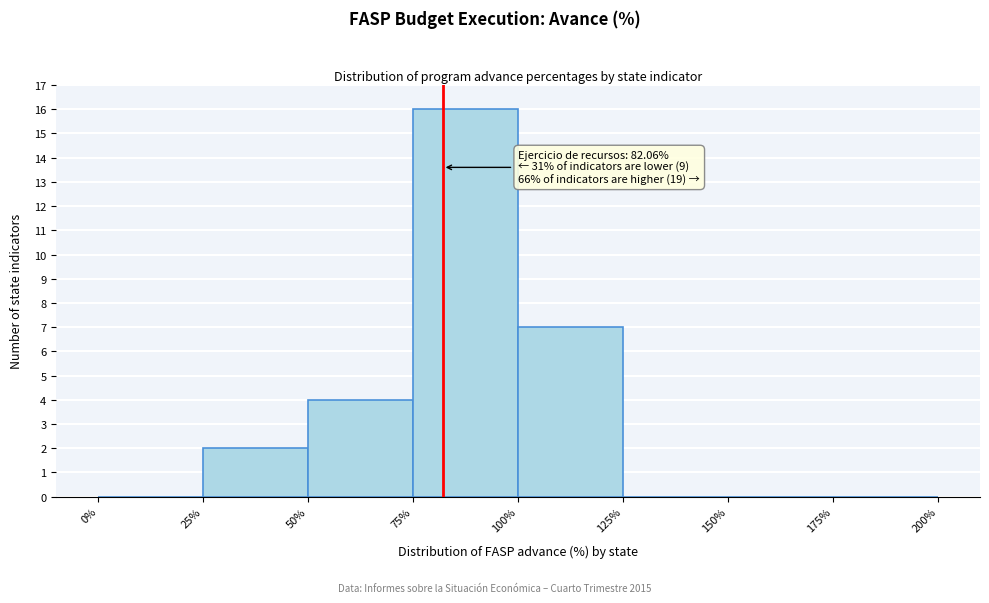

Over which range of the x-axis is the bar tallest?

75% to 100%